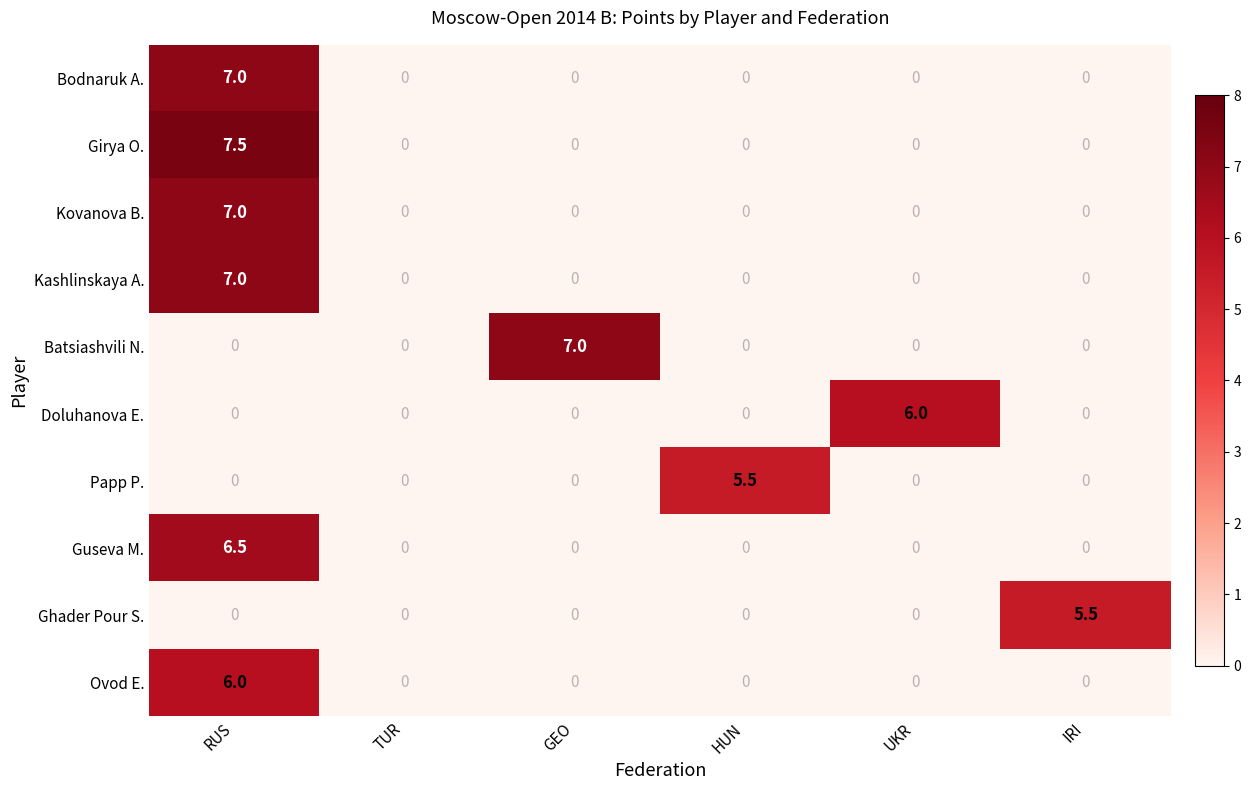

What is the sum of all Guseva M. values?

6.5